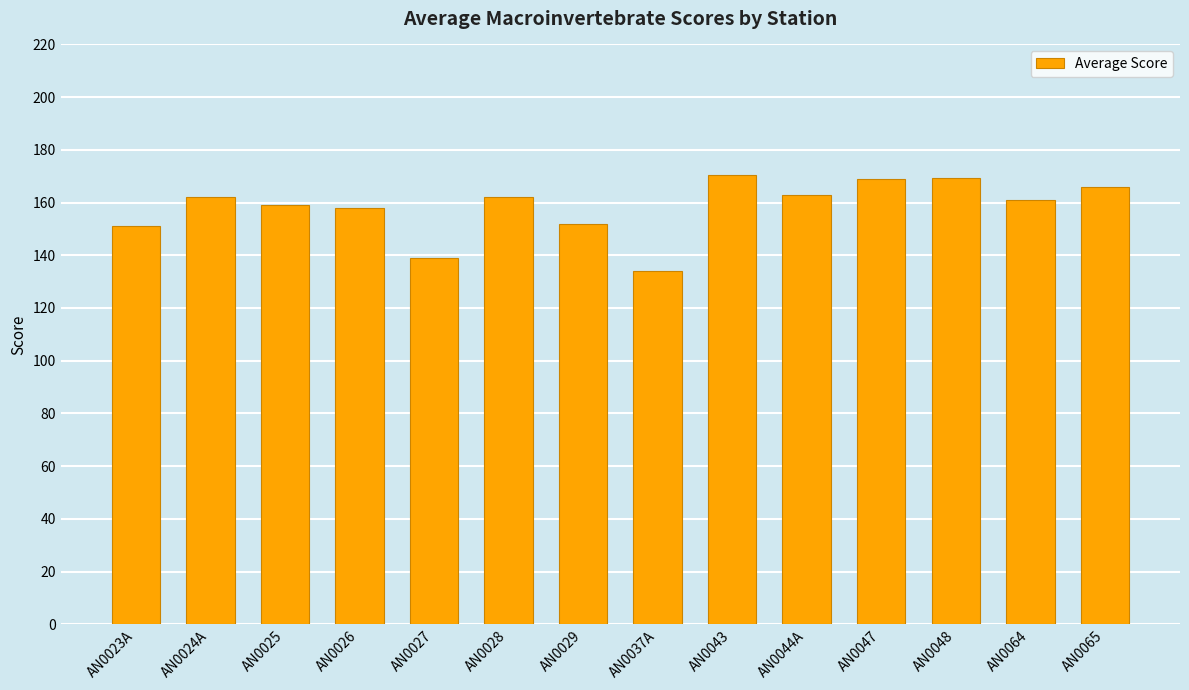

Read the value at AN0023A.

151.0